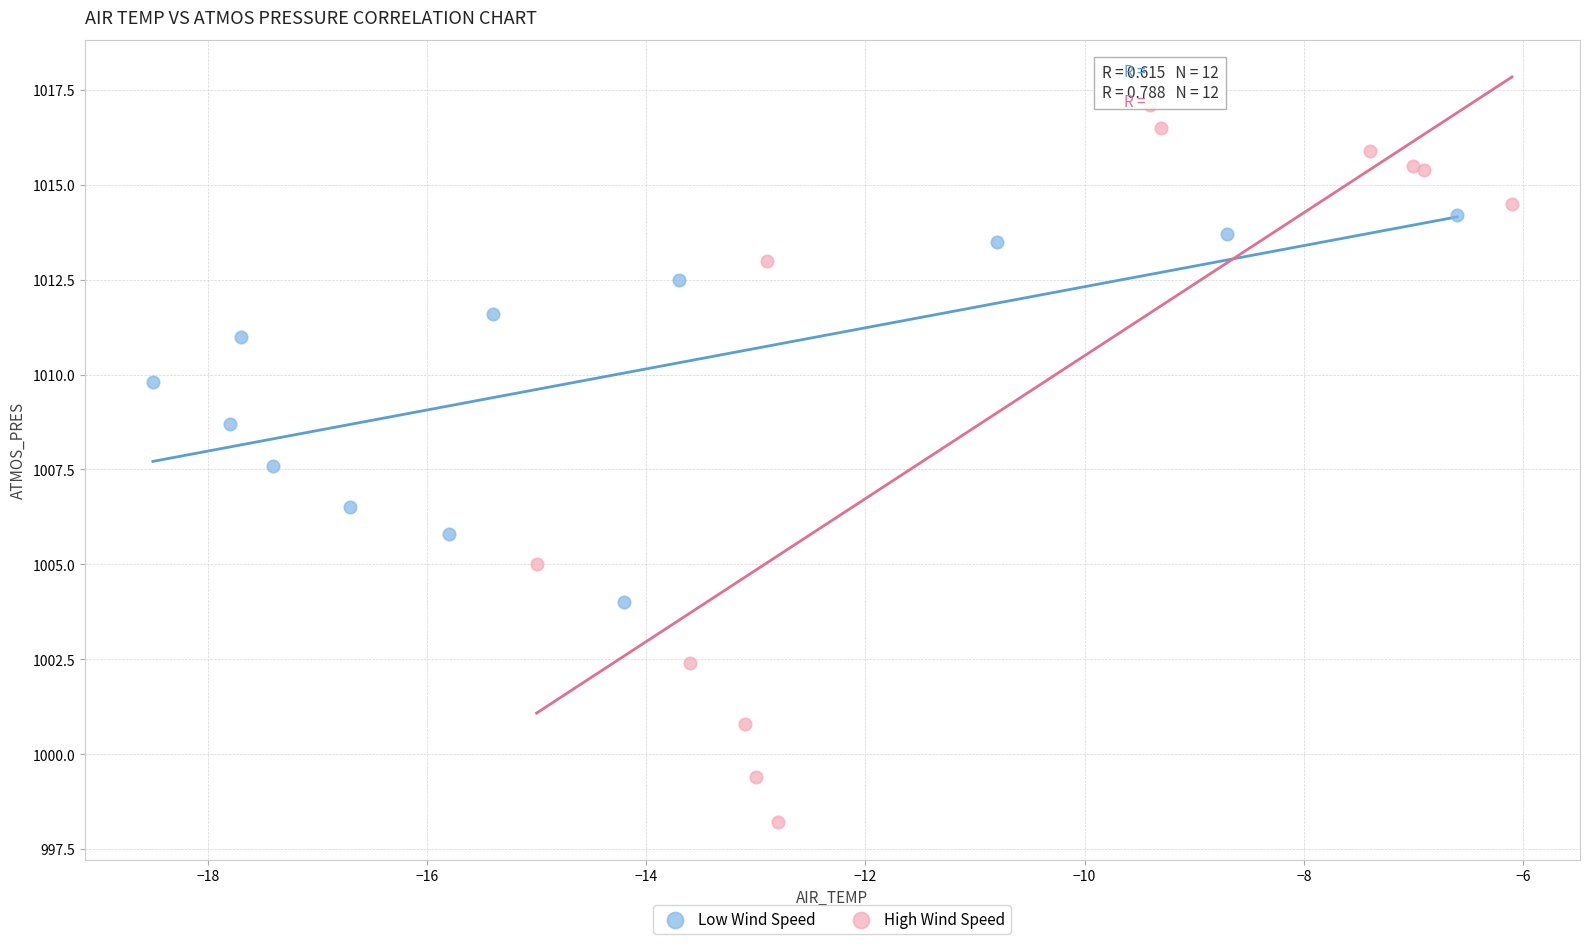

Which series contains the lowest Y value?

High Wind Speed